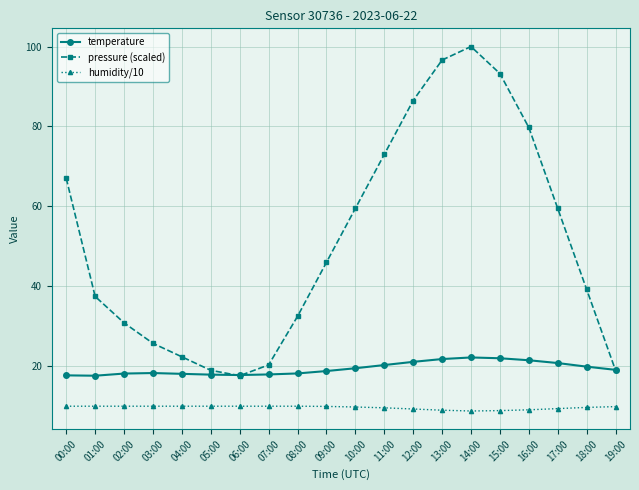

True or false: temperature and humidity/10 intersect in this chart.

False